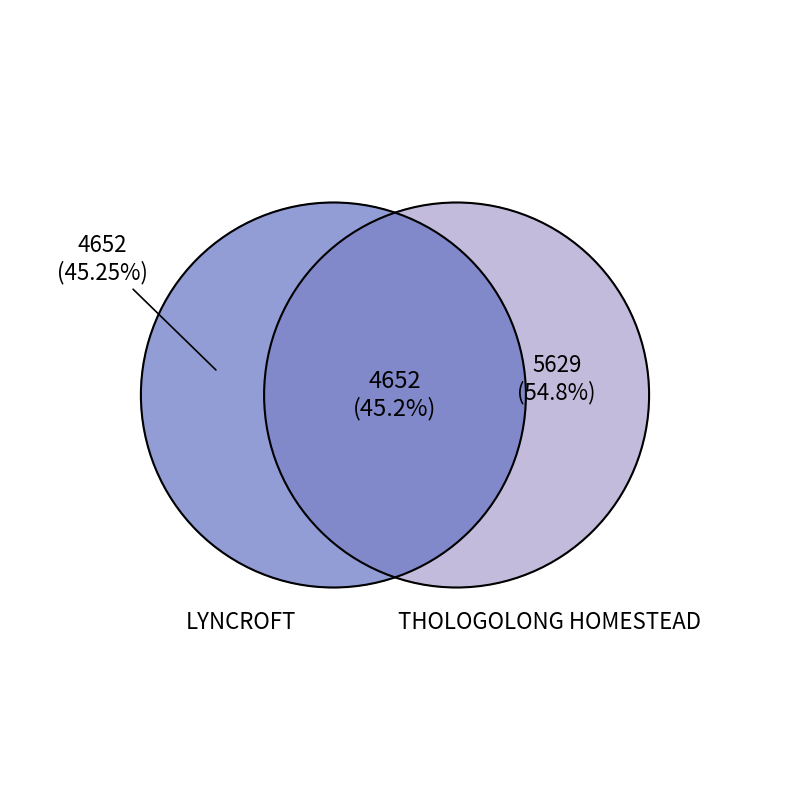

True or false: THOLOGOLONG HOMESTEAD accounts for 60% of the total.

False